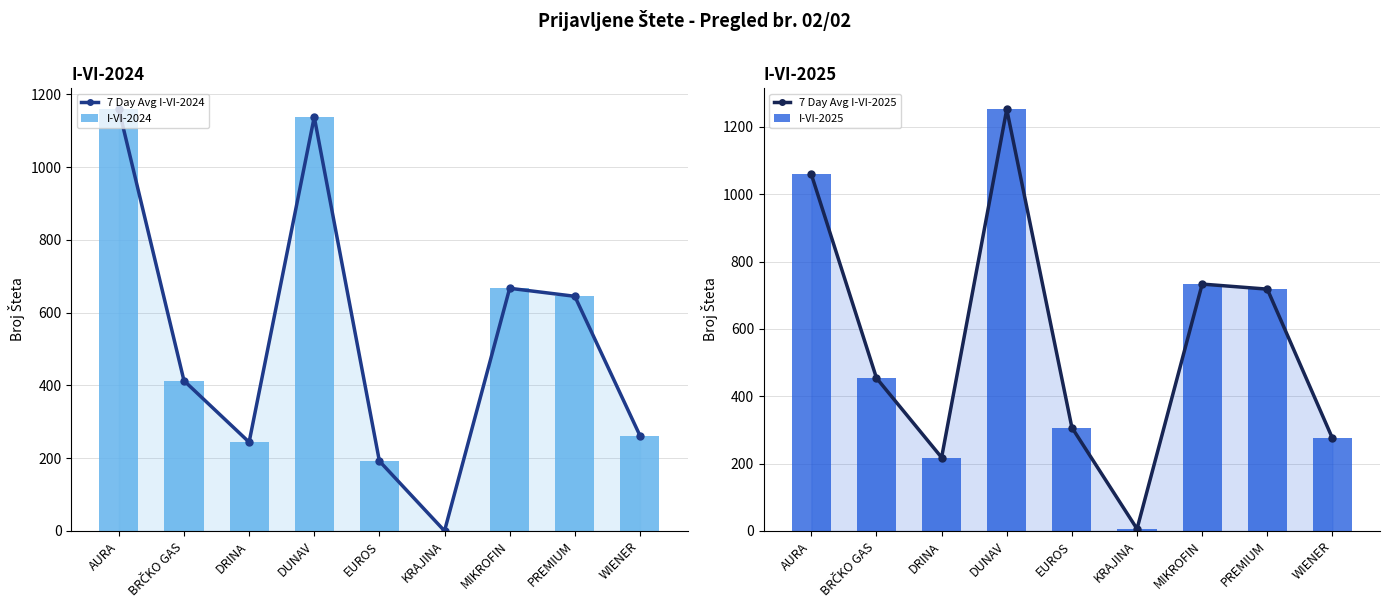

How many data points in I-VI-2024 are above 413?

4